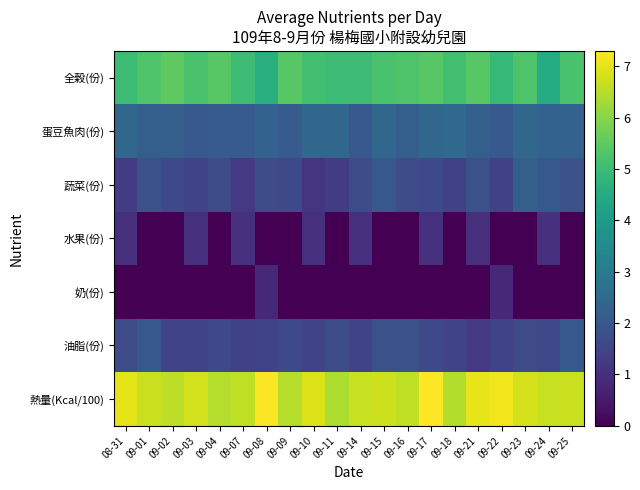

At which category is the sum across all series the highest?

09-17